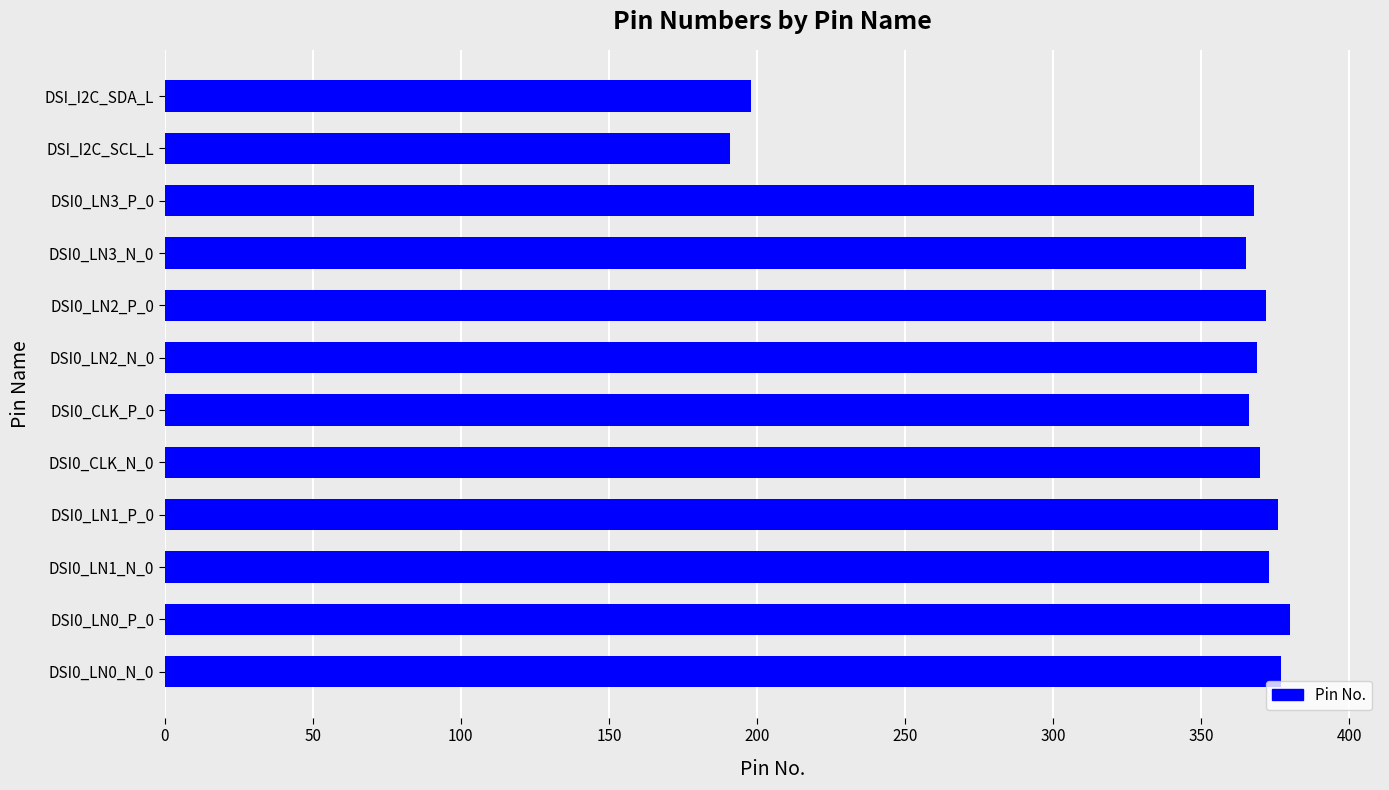

What is the difference between the maximum and minimum values?

189